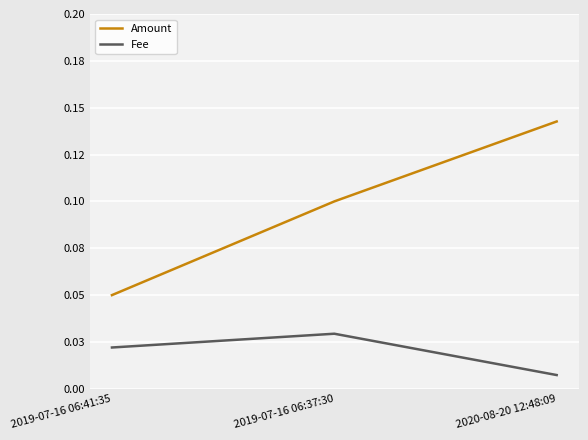

What position from the right is 2019-07-16 06:37:30?

2